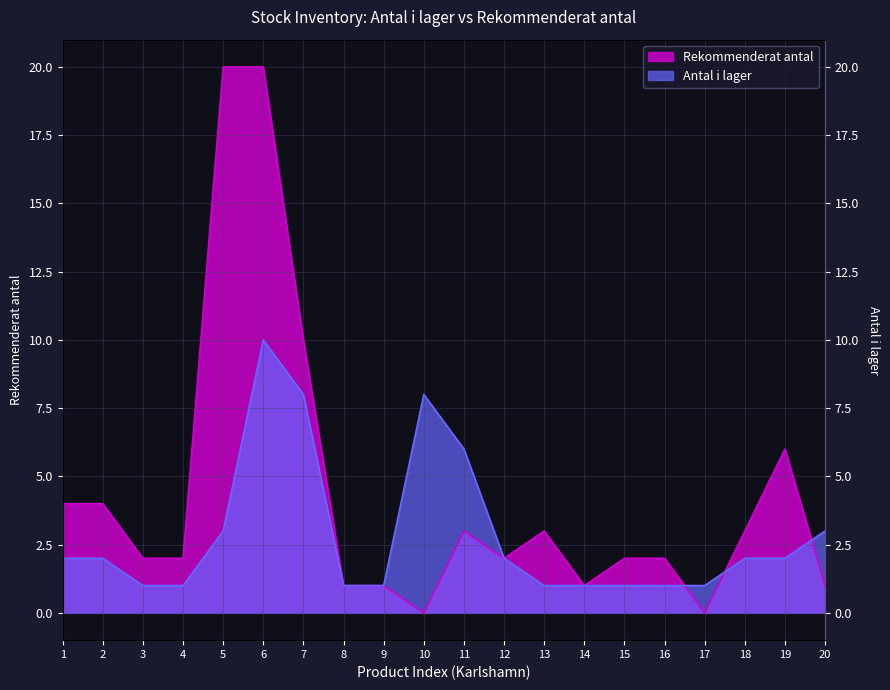

What is the difference between the maximum and second lowest values in the Antal i lager series?

9